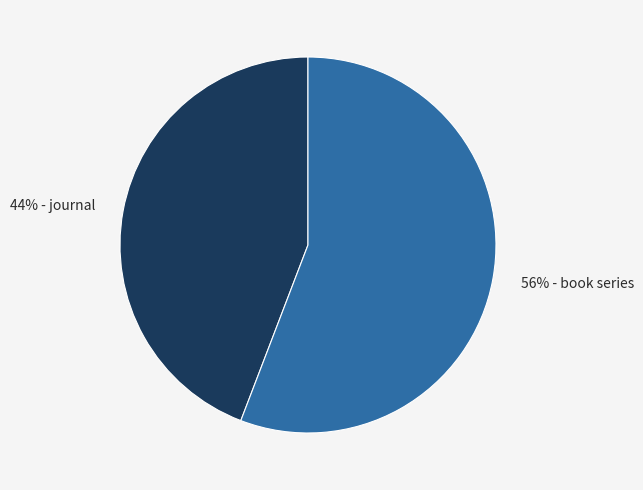

Is there a majority slice in this chart?

Yes